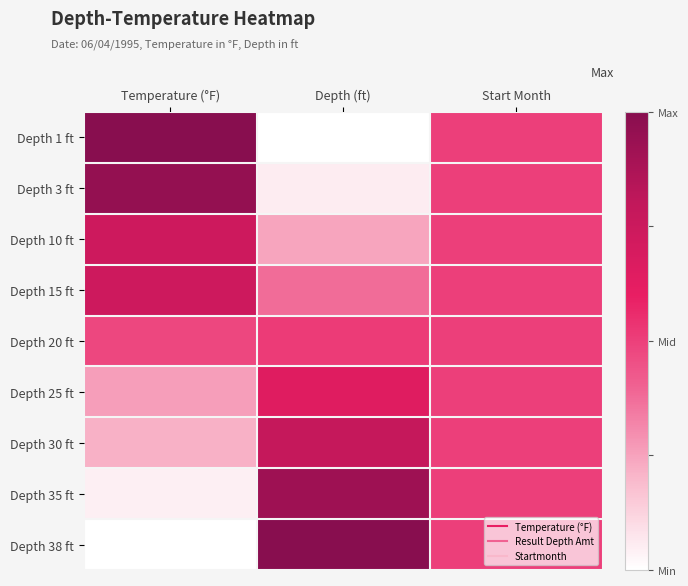

Reading left to right, what are all the values shown in this chart?

Depth 1 ft: Temperature (°F)=1.0	Depth (ft)=0.0	Start Month=0.5
Depth 3 ft: Temperature (°F)=1.0	Depth (ft)=0.1	Start Month=0.5
Depth 10 ft: Temperature (°F)=0.7	Depth (ft)=0.2	Start Month=0.5
Depth 15 ft: Temperature (°F)=0.7	Depth (ft)=0.4	Start Month=0.5
Depth 20 ft: Temperature (°F)=0.5	Depth (ft)=0.5	Start Month=0.5
Depth 25 ft: Temperature (°F)=0.3	Depth (ft)=0.6	Start Month=0.5
Depth 30 ft: Temperature (°F)=0.2	Depth (ft)=0.8	Start Month=0.5
Depth 35 ft: Temperature (°F)=0.0	Depth (ft)=0.9	Start Month=0.5
Depth 38 ft: Temperature (°F)=0.0	Depth (ft)=1.0	Start Month=0.5